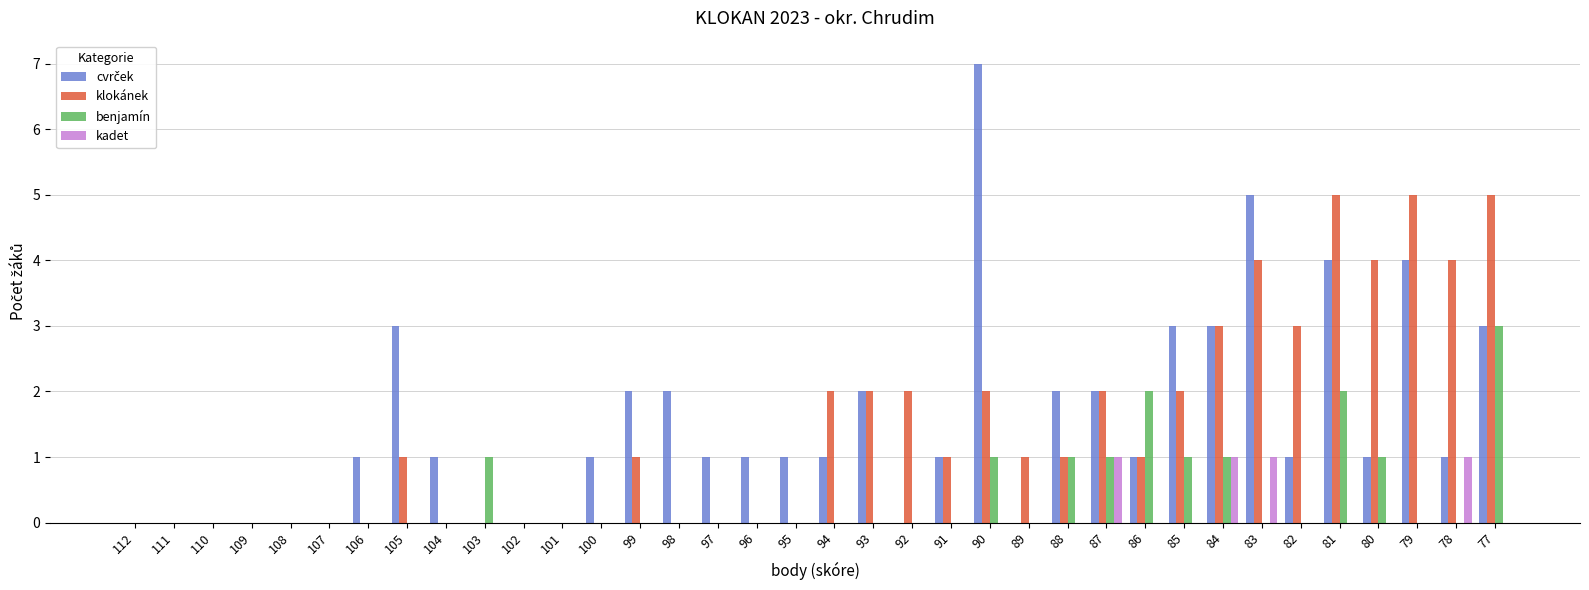

At which label does benjamín reach its peak?

77